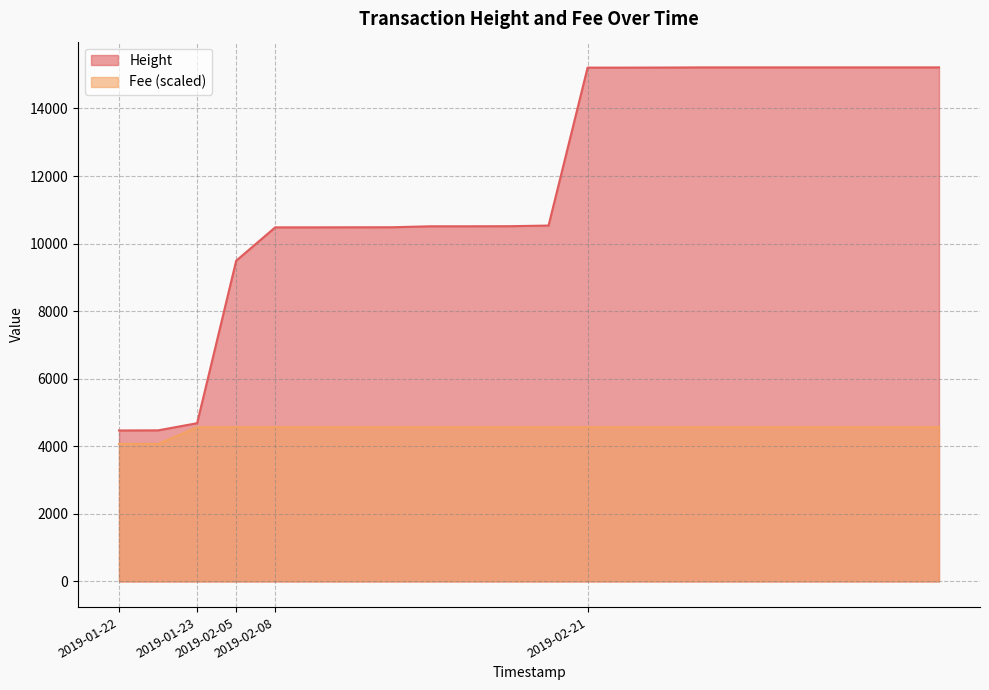

Where is Height nearest to the value 9842?

2019-02-05